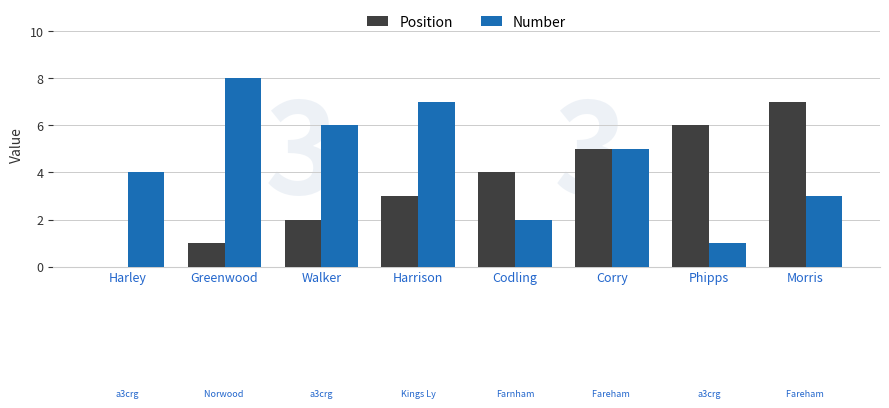

What is the approximate value of Position at Morris?

7